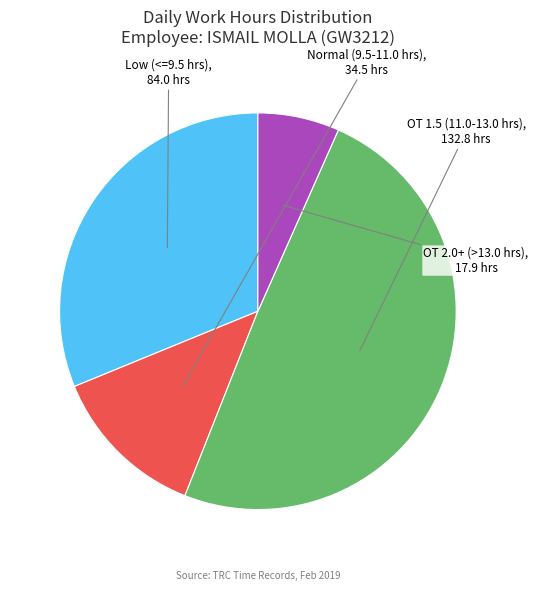

Does any single category account for the majority?

No